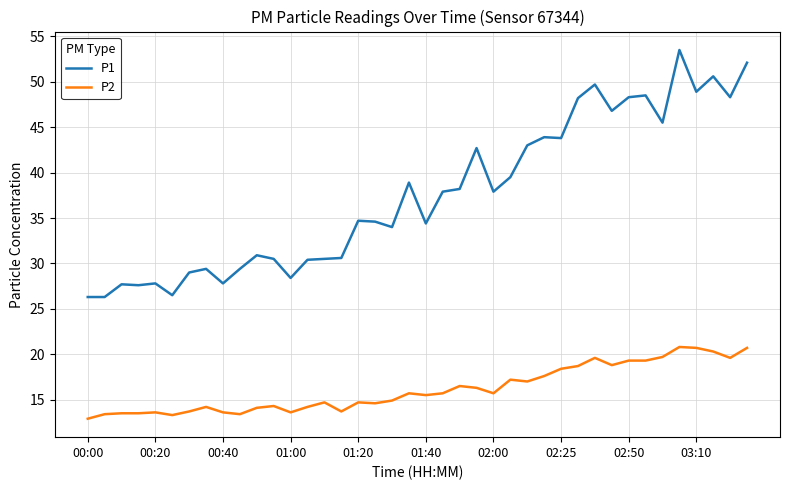

True or false: P1 and P2 intersect in this chart.

False